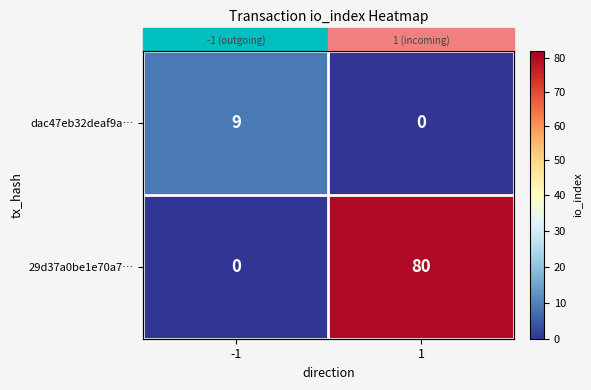

How many categories are shown in the chart?

2